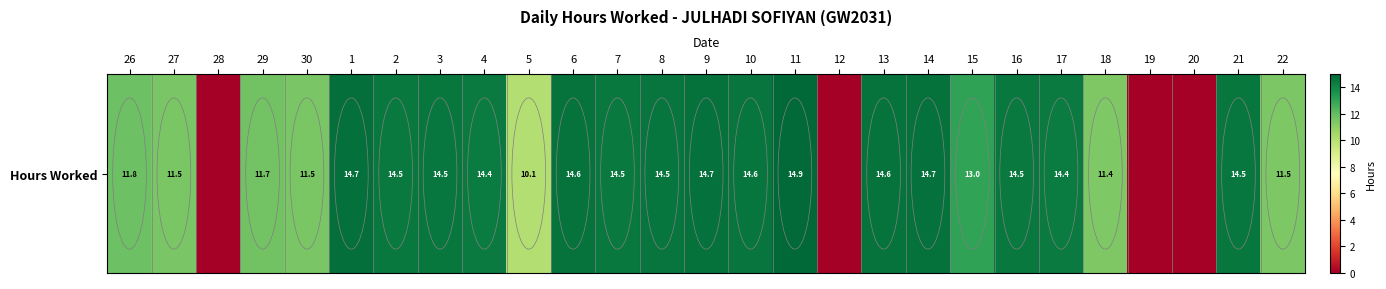

Which label corresponds to the smallest value in the chart?

28